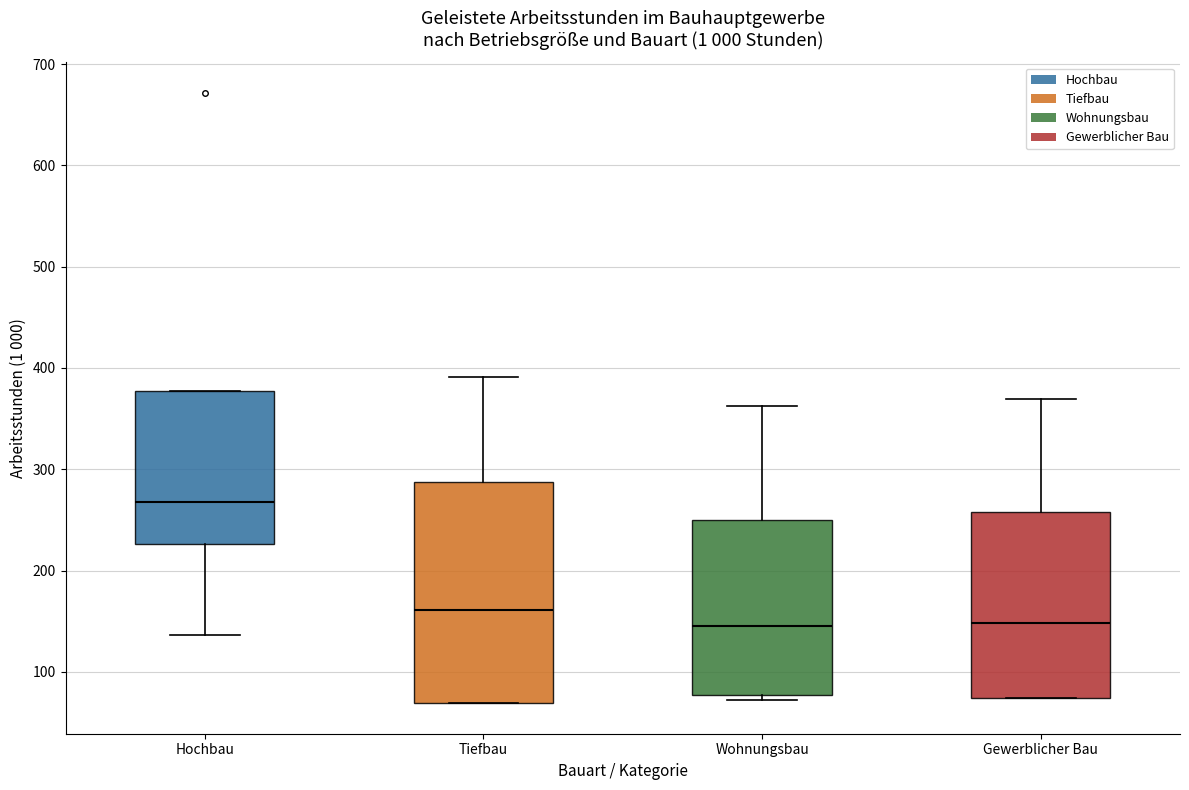

Which box has the highest median line?

Hochbau